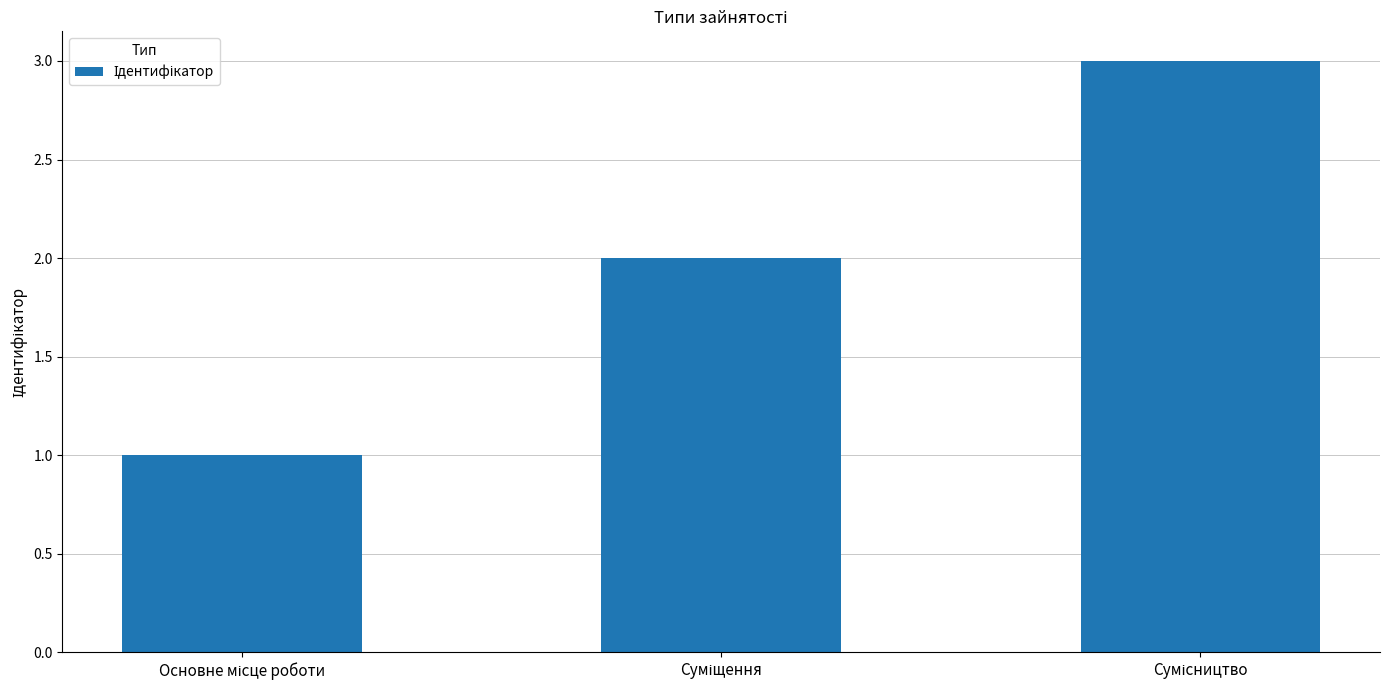

Reading left to right, what are all the values shown in this chart?

1	2	3